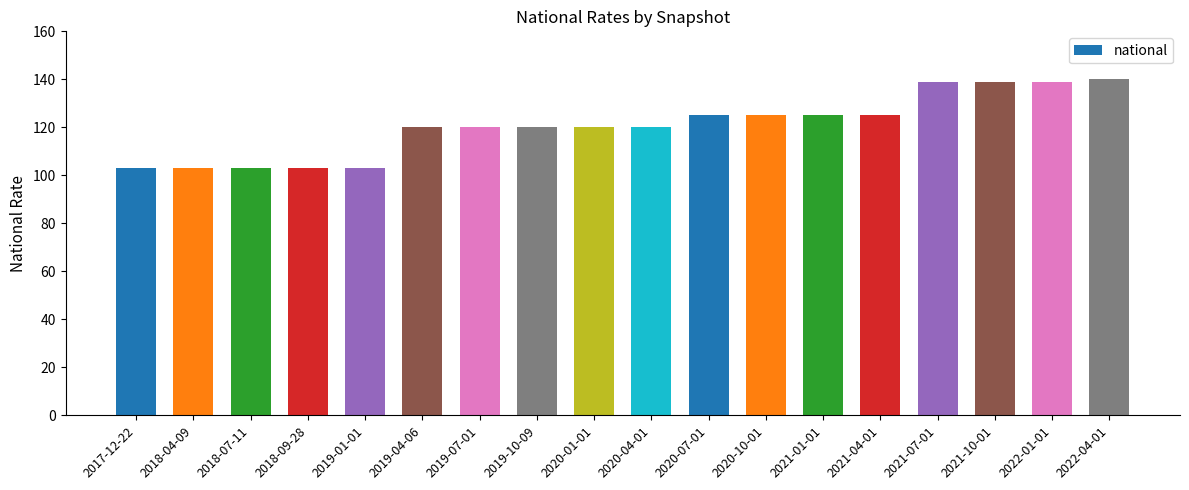

What is the greatest value displayed?

140